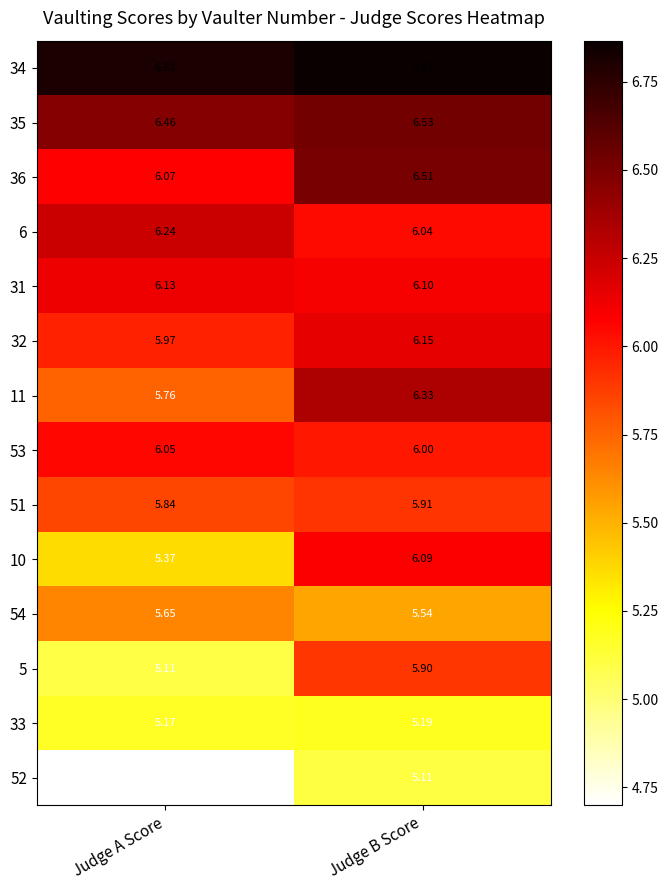

Which label corresponds to the smallest value in the chart?

Judge A Score